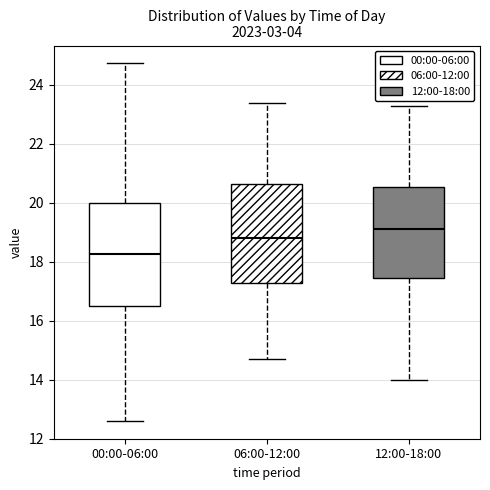

Reading left to right, transcribe this box plot: for each box, give where its median line is, the range the box spans, and where its two whiskers end, as read against the y-axis. The values are not printed on the chart, so give them approximately, as read against the axis.

00:00-06:00: median 18.2, box 16.4 to 20.0, whiskers 12.6 to 24.8
06:00-12:00: median 18.8, box 17.2 to 20.6, whiskers 14.8 to 23.4
12:00-18:00: median 19.2, box 17.4 to 20.6, whiskers 14.0 to 23.2